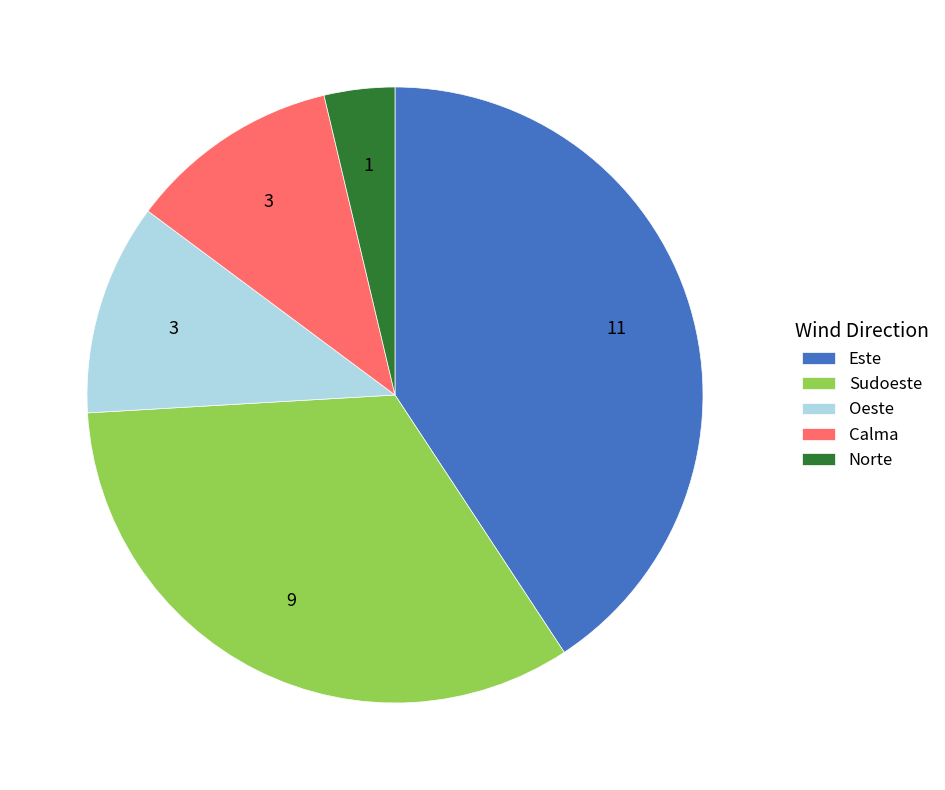

Does Este account for over 50% of the chart?

No